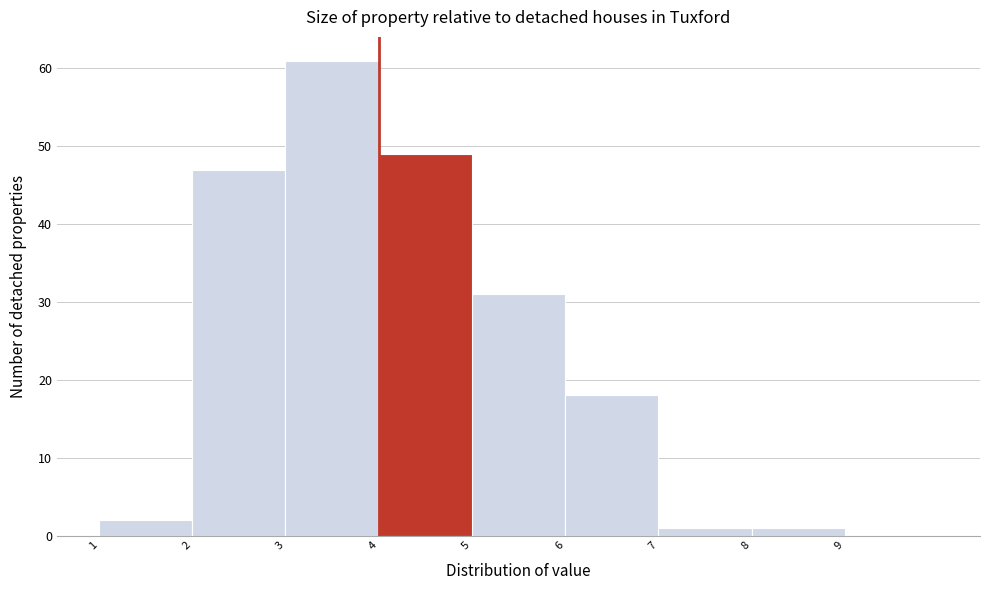

Reading left to right, list every bar in this chart as the range it spans on the x-axis followed by its height. The values are not printed on the chart, so give them approximately, as read against the axis.

1 to 2: 2
2 to 3: 47
3 to 4: 61
4 to 5: 49
5 to 6: 31
6 to 7: 18
7 to 8: 1
8 to 9: 1
9 to 10: 0